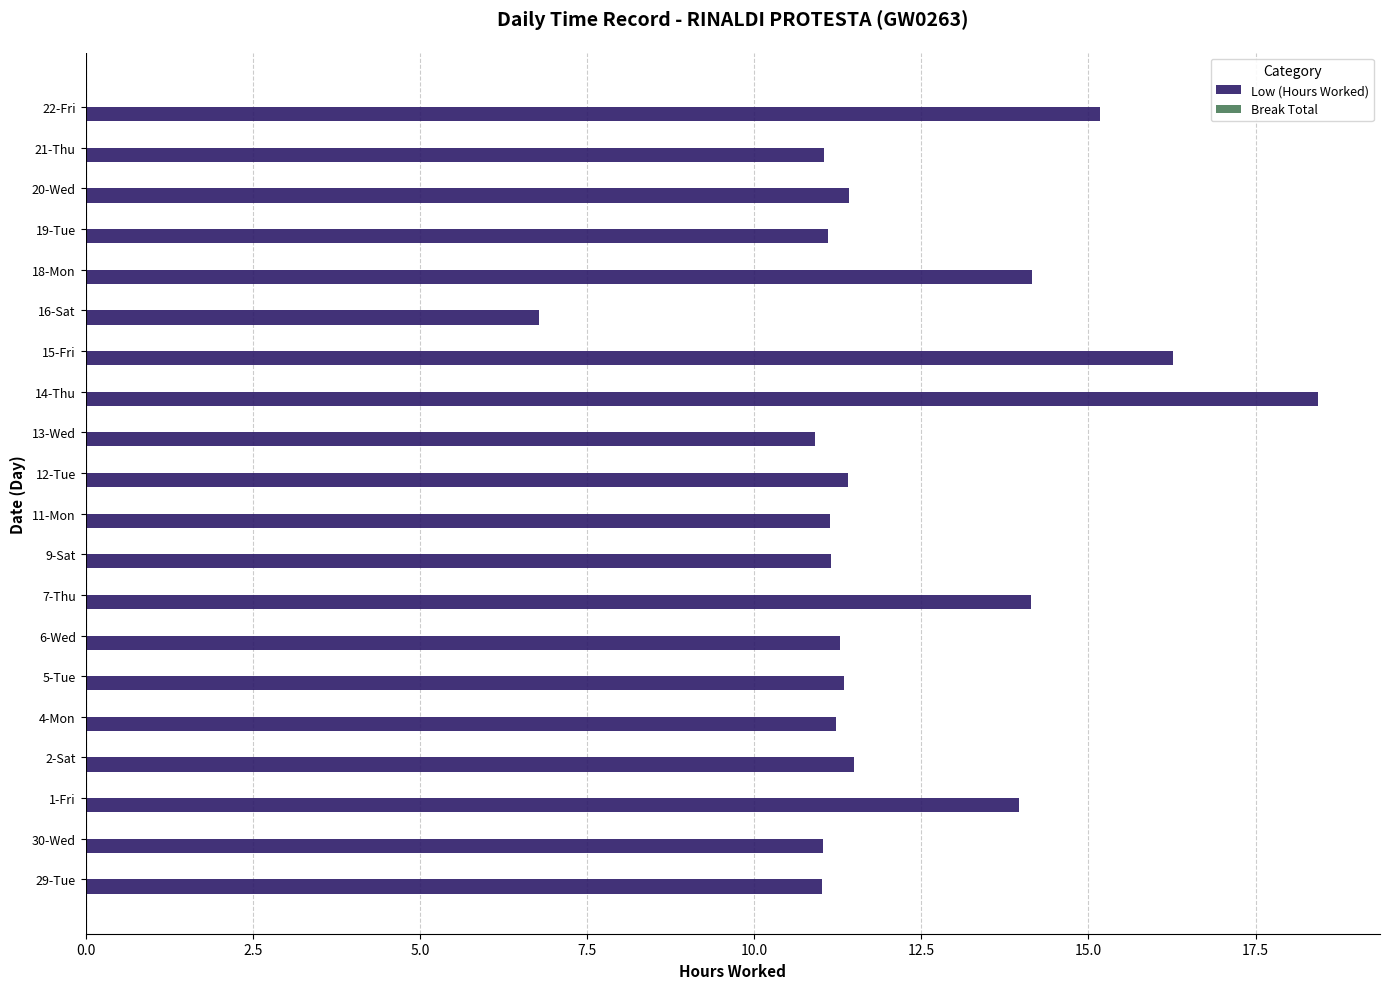

True or false: the data shows 5.8 at 4-Mon.

False